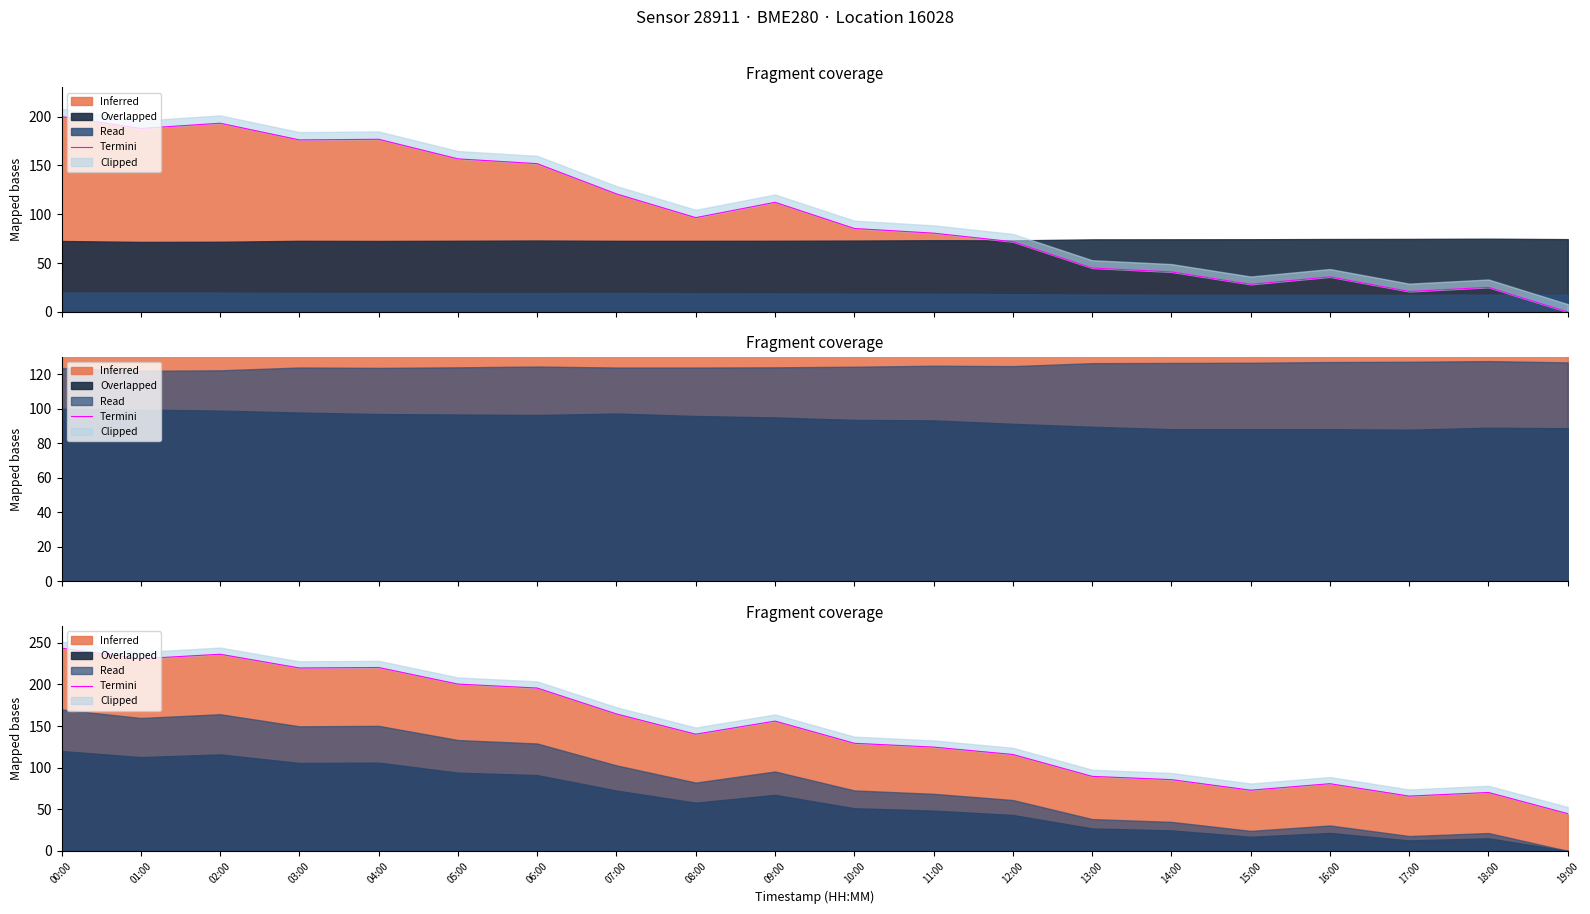

True or false: the data shows 428.5 at 00:00.

False